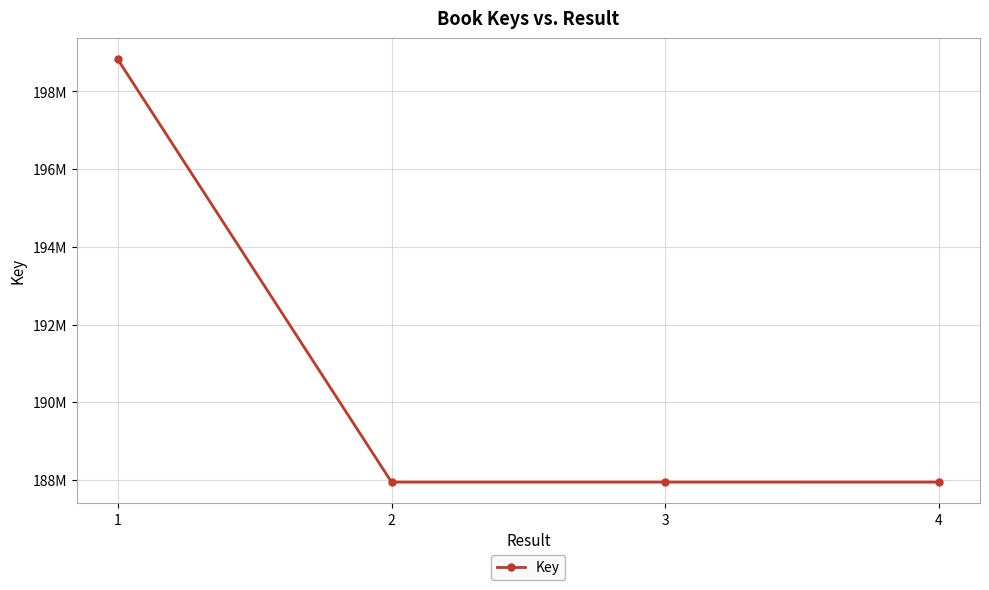

Reading left to right, what are all the values shown in this chart?

198823209	187947997	187947882	187948145